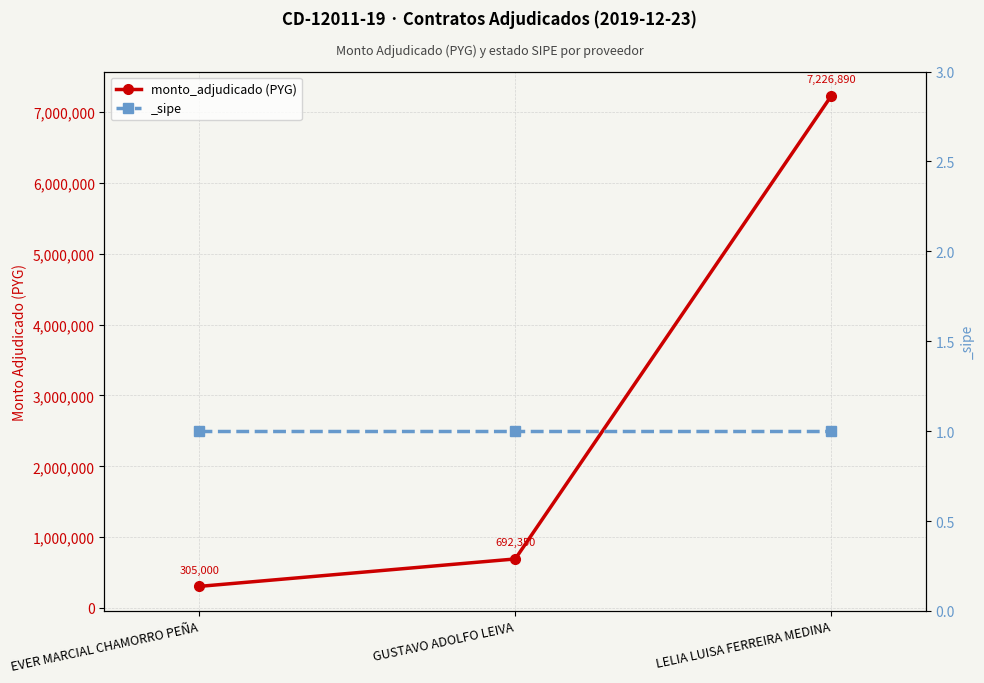

Does the chart display data point markers on the line(s)?

Yes